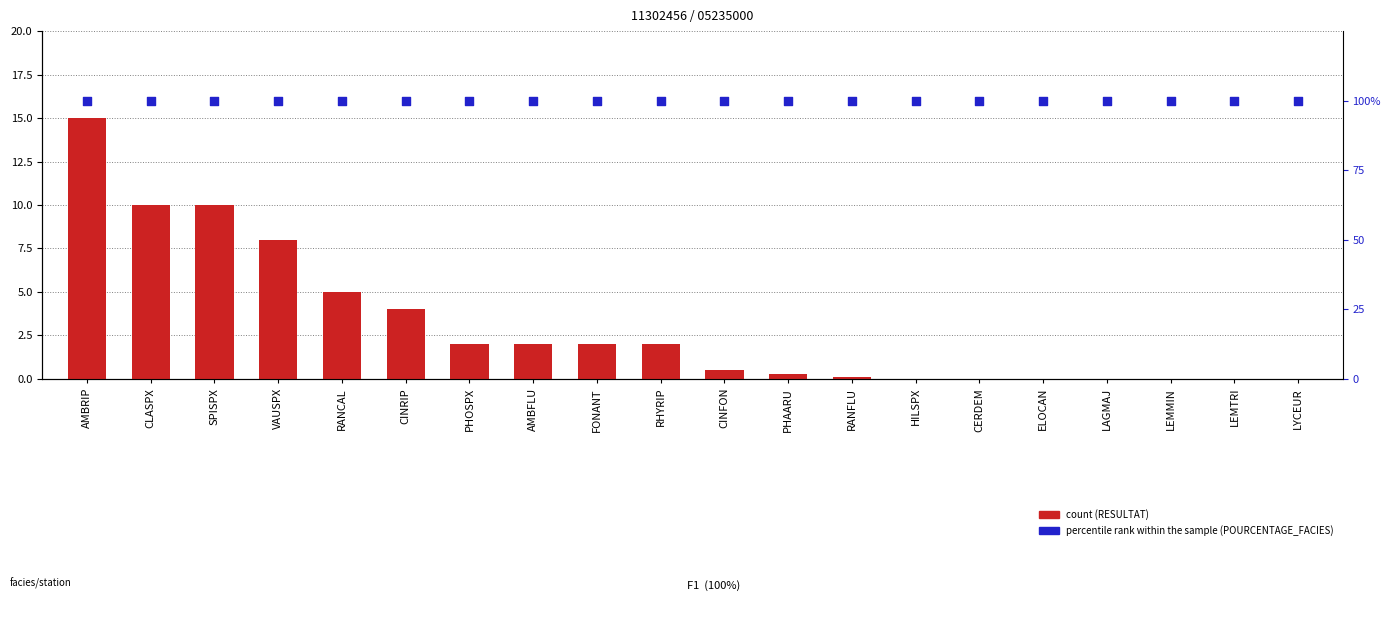

What are all the series names shown in the legend?

count, percentile rank within the sample